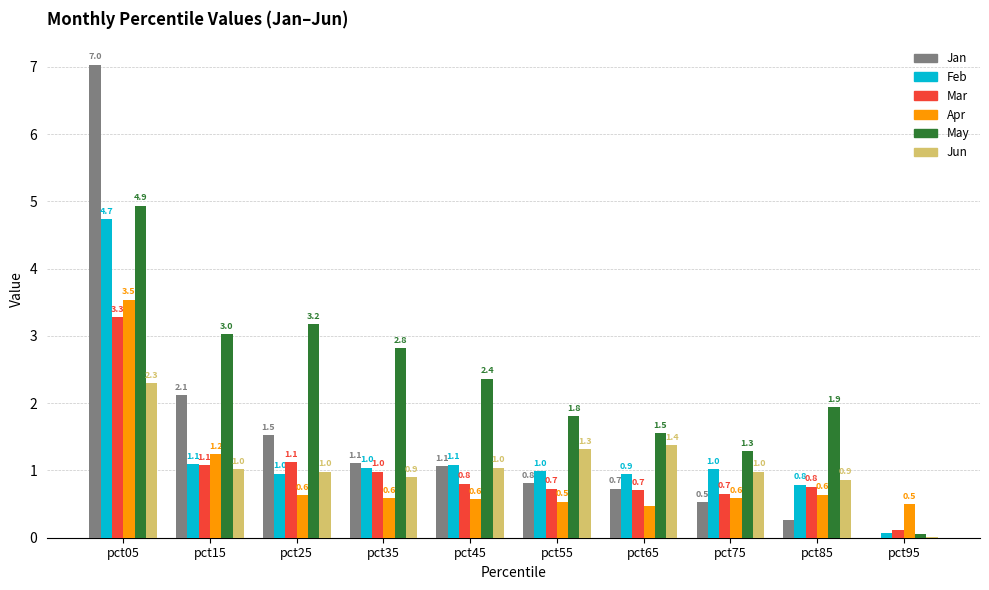

Count the number of categories in the chart.

10